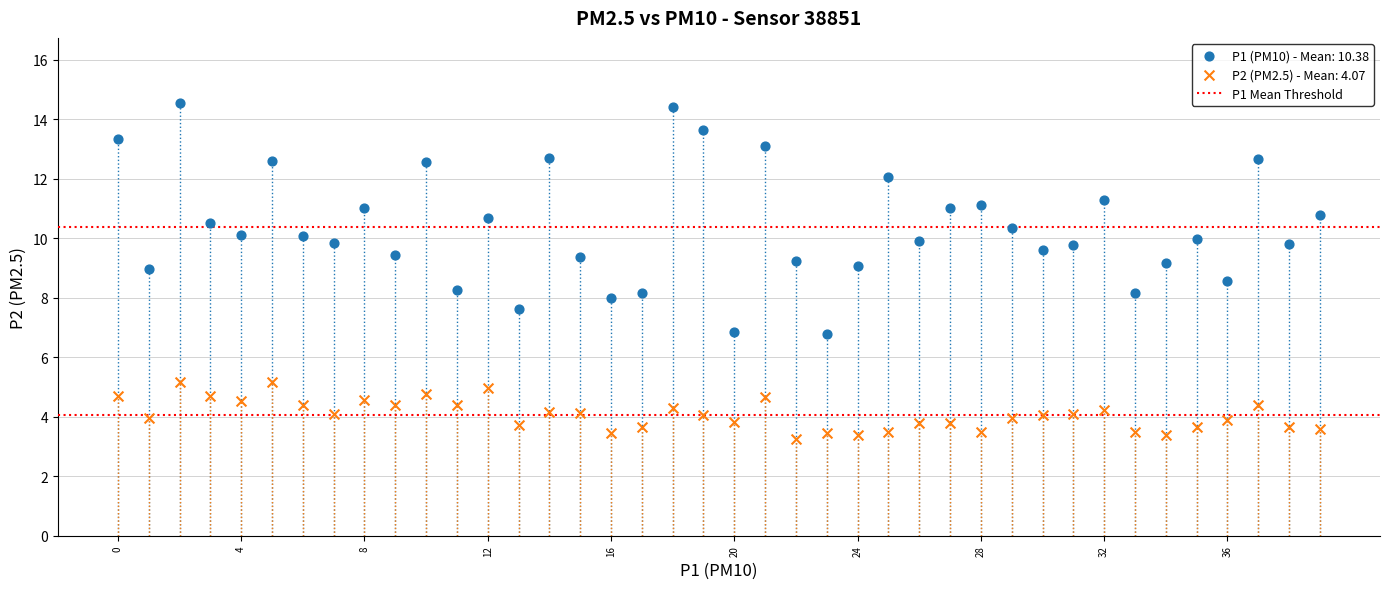

Which series has the largest Y range (max minus min)?

P1 (PM10) - Mean: 10.38